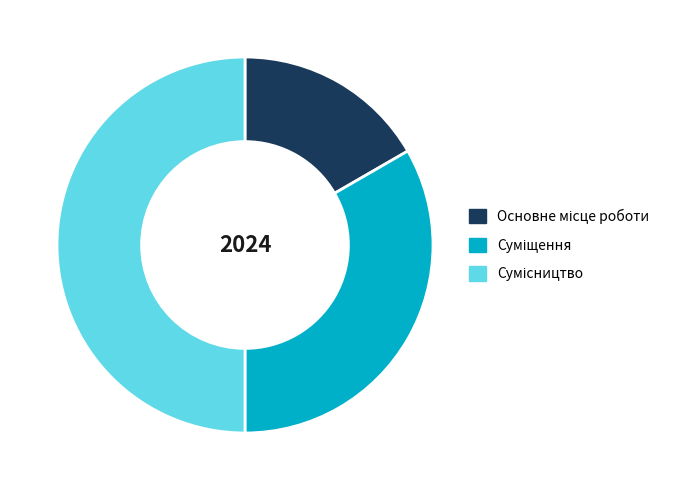

What is the largest slice in the pie chart?

Сумісництво